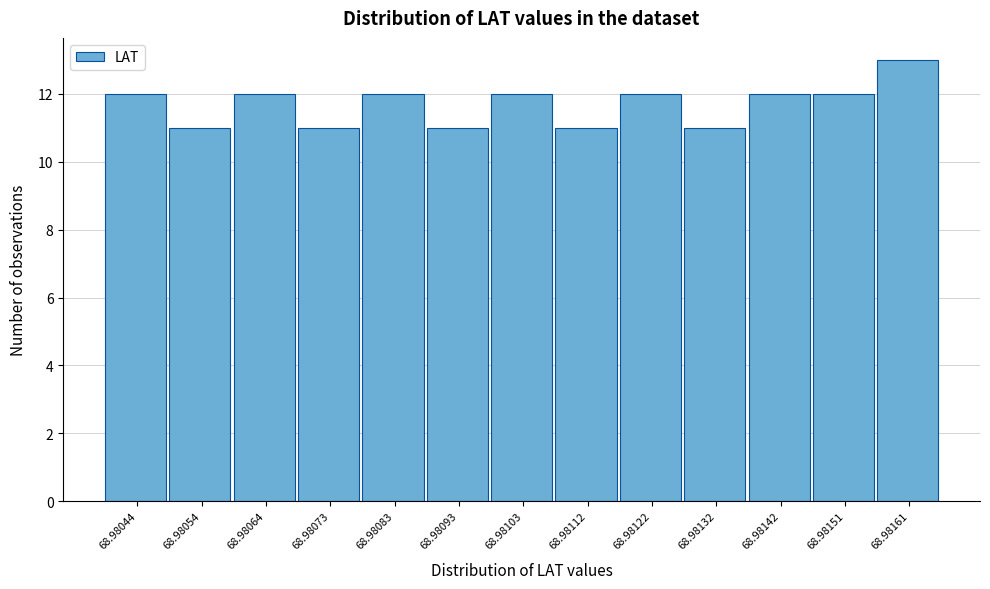

Reading left to right, transcribe all the data shown in this chart.

68.98044=12	68.98054=11	68.98064=12	68.98073=11	68.98083=12	68.98093=11	68.98103=12	68.98112=11	68.98122=12	68.98132=11	68.98142=12	68.98151=12	68.98161=13